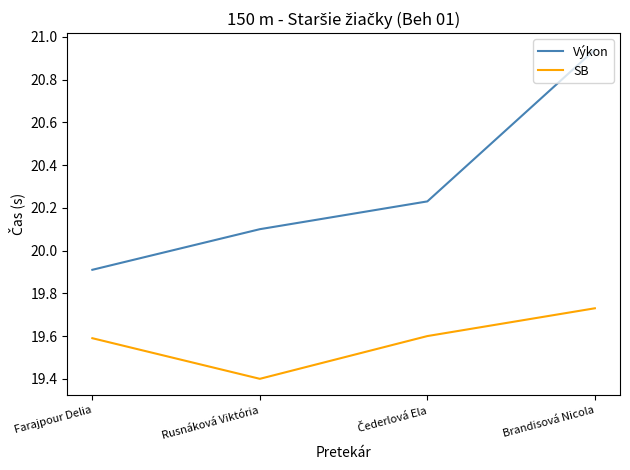

What is the sum of the Výkon values at Brandisová Nicola and Farajpour Delia?

40.9